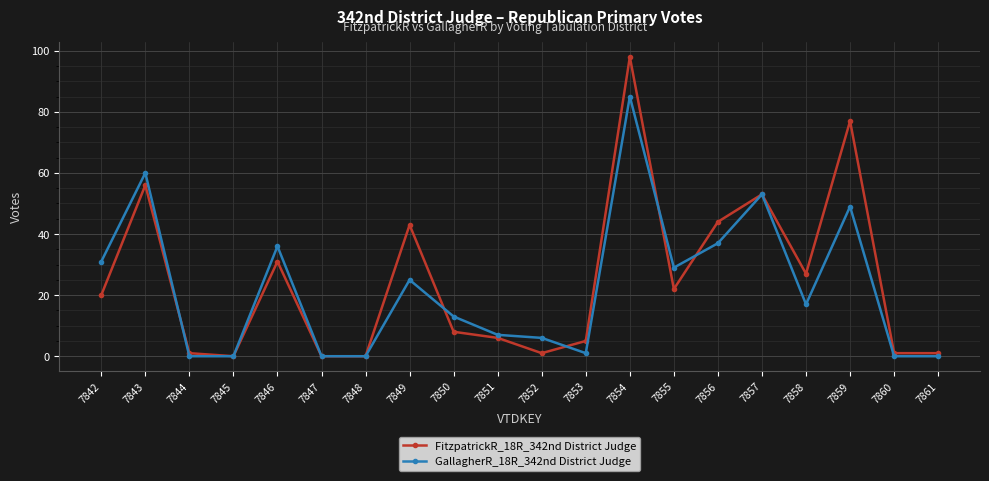

Between 7854 and 7860, which series saw the biggest shift?

FitzpatrickR_18R_342nd District Judge